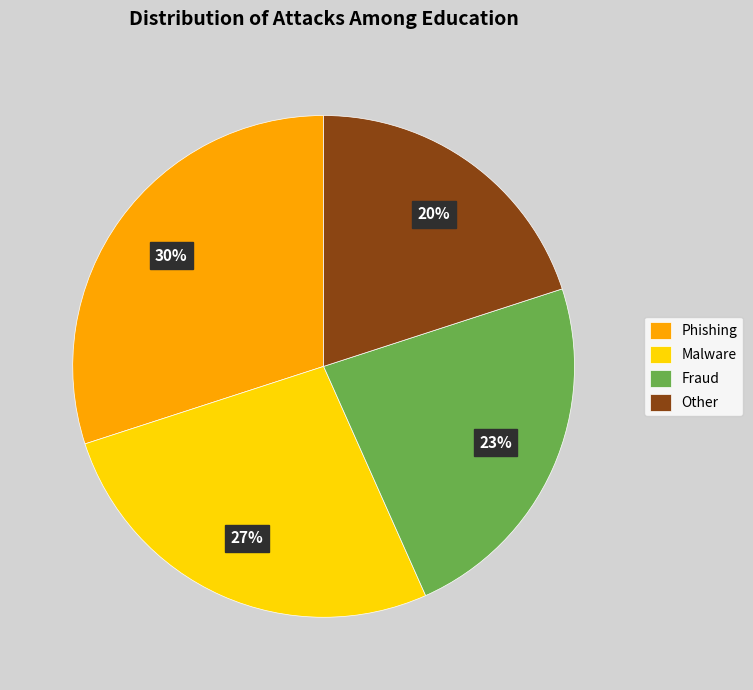

Which has a higher value, Malware or Fraud?

Malware